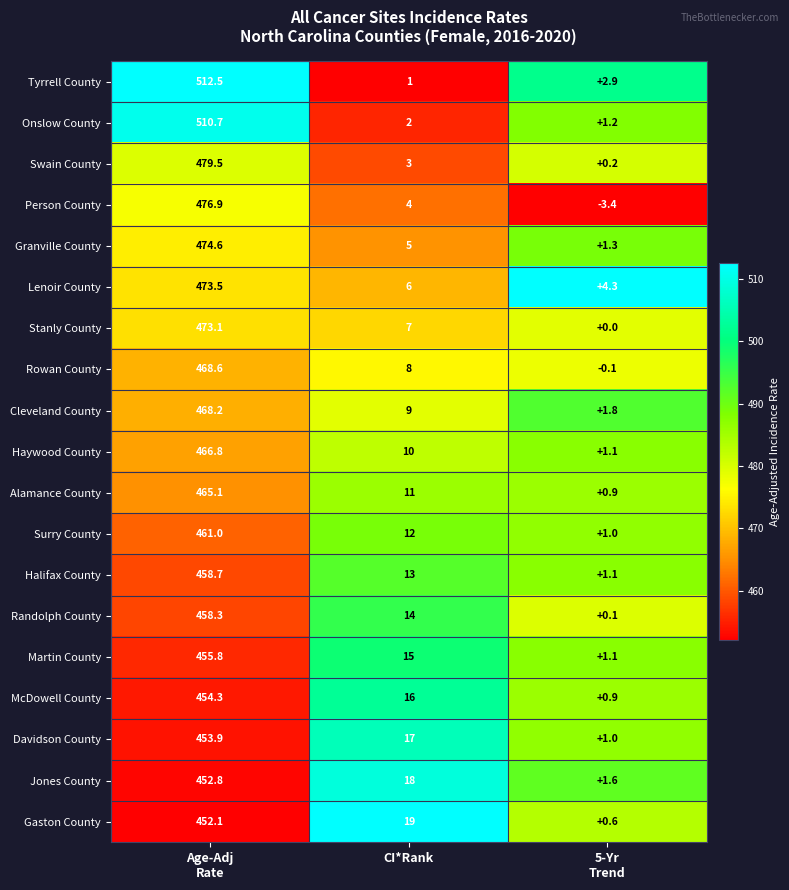

What is the average value of the McDowell County series?

157.1